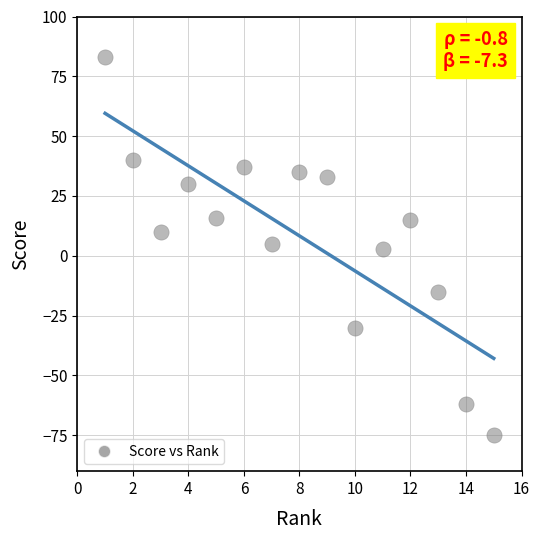

What is the range of Y values (max minus min)?

158